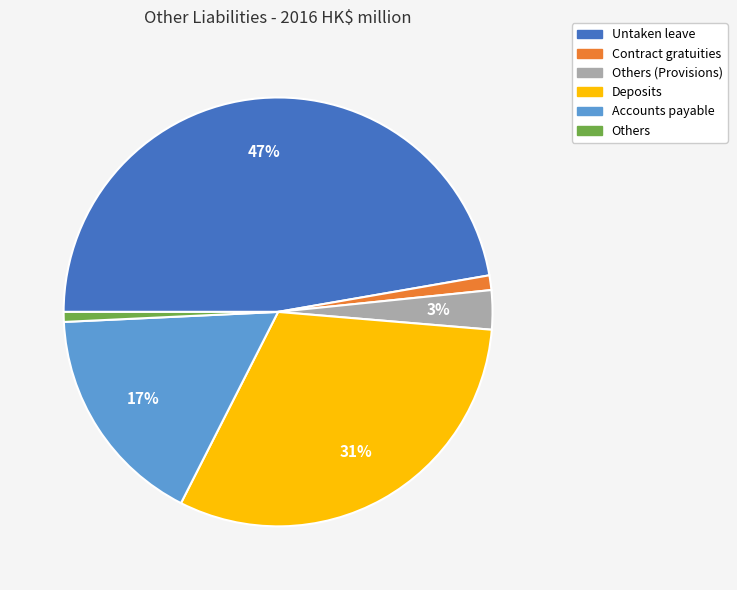

Which has a higher value, Deposits or Contract gratuities?

Deposits